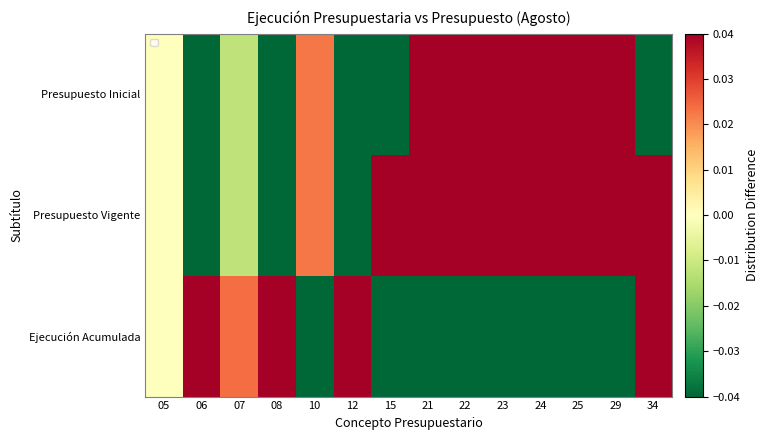

Rank the series by their average value, from lowest to highest.

Ejecución Acumulada, Presupuesto Inicial, Presupuesto Vigente